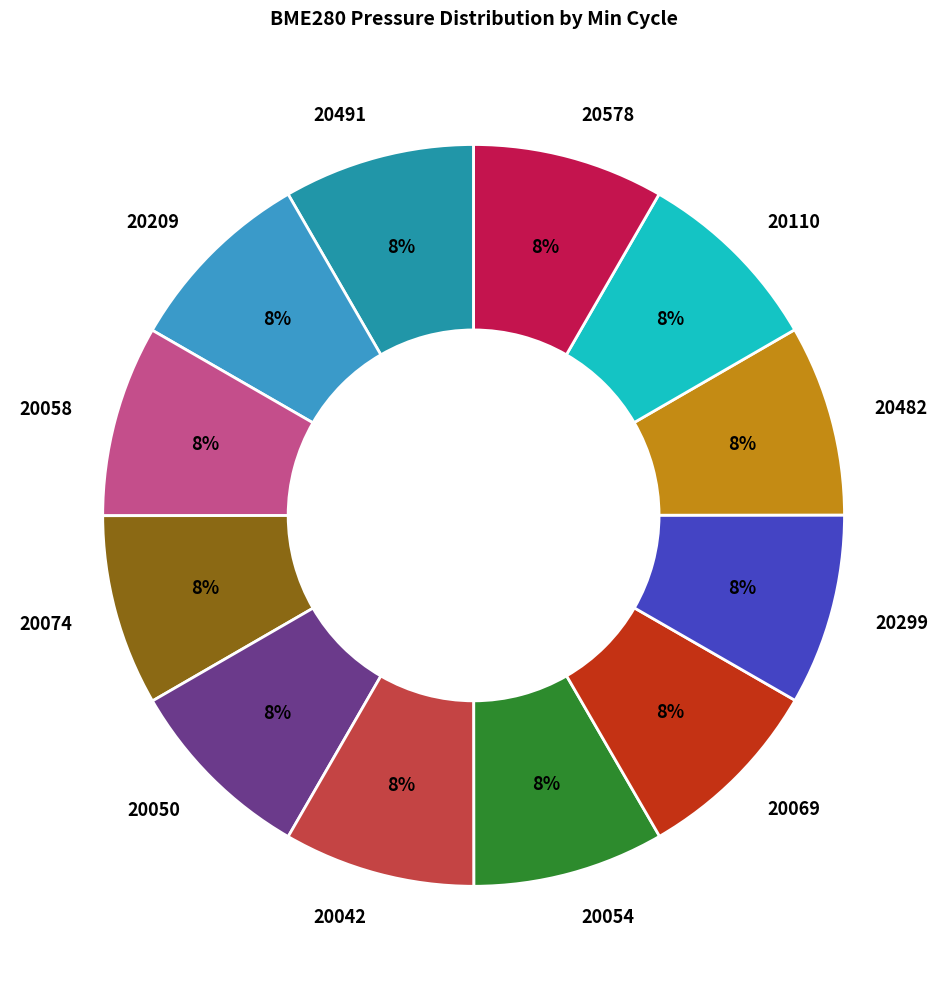

Is it true that 20074 is 16% of the pie?

False